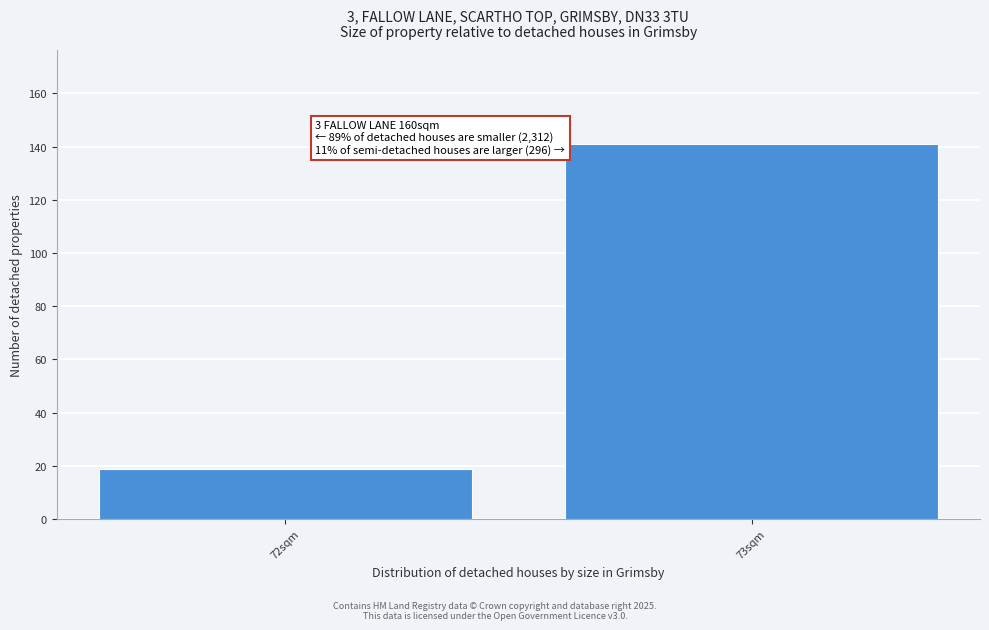

Reading left to right, list all the values displayed in this chart.

72sqm=19	73sqm=141